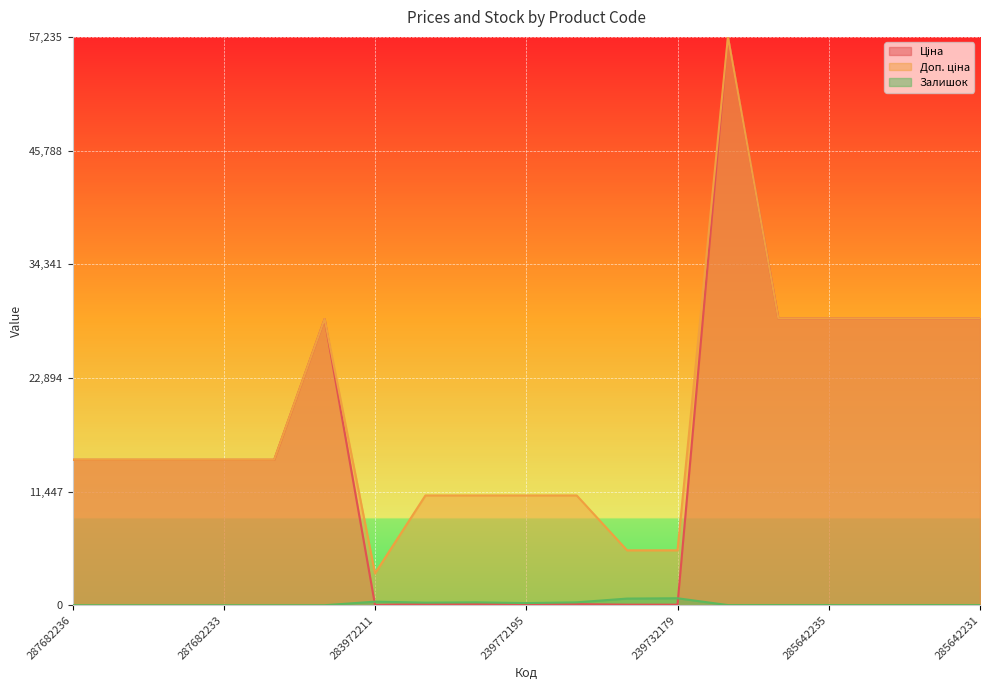

The Залишок series shows 0.0 at 287682231. True or false?

True